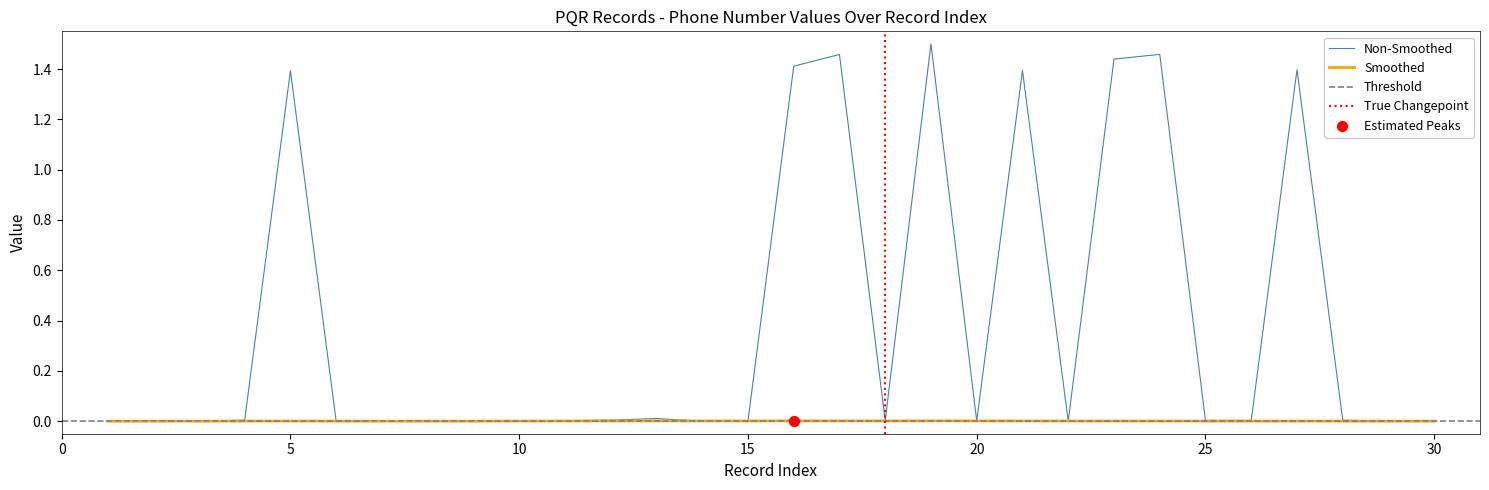

Which series has the largest total across all categories?

Non-Smoothed